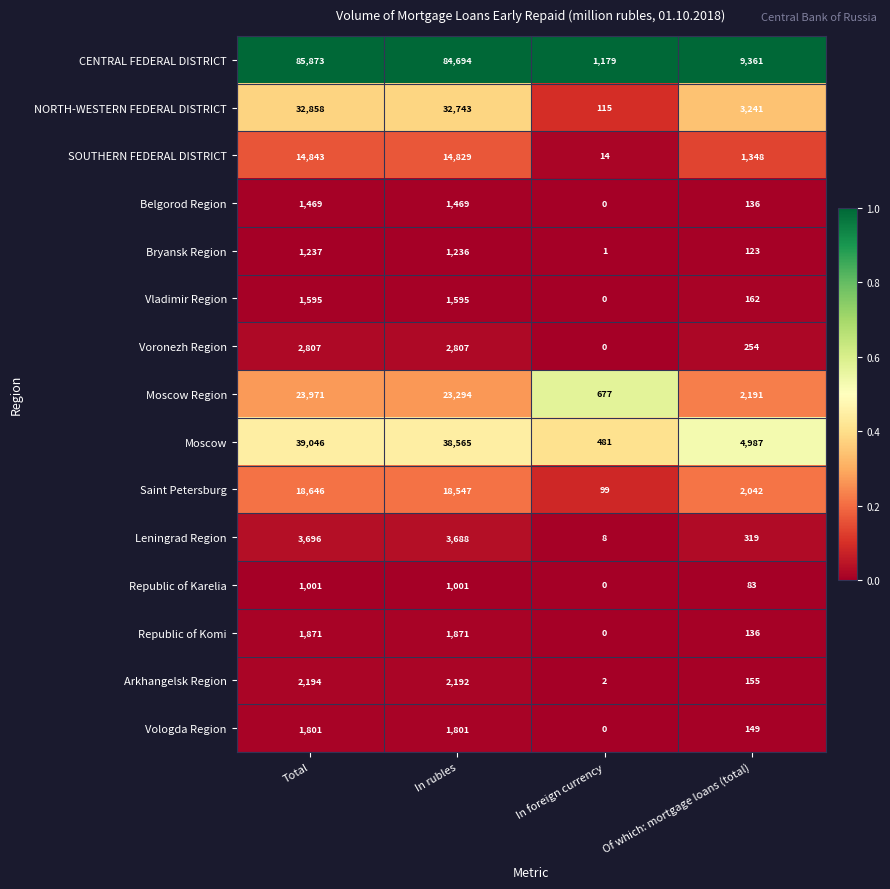

Is it true that Bryansk Region equals 394 at Total?

False